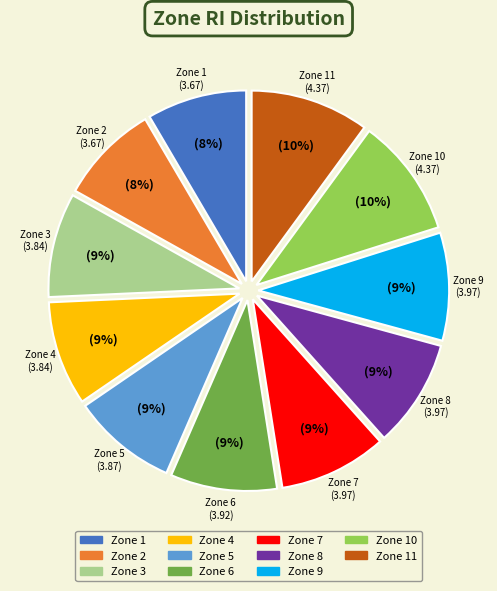

To the nearest percent, what is the difference between the largest and smallest slice percentages?

2%